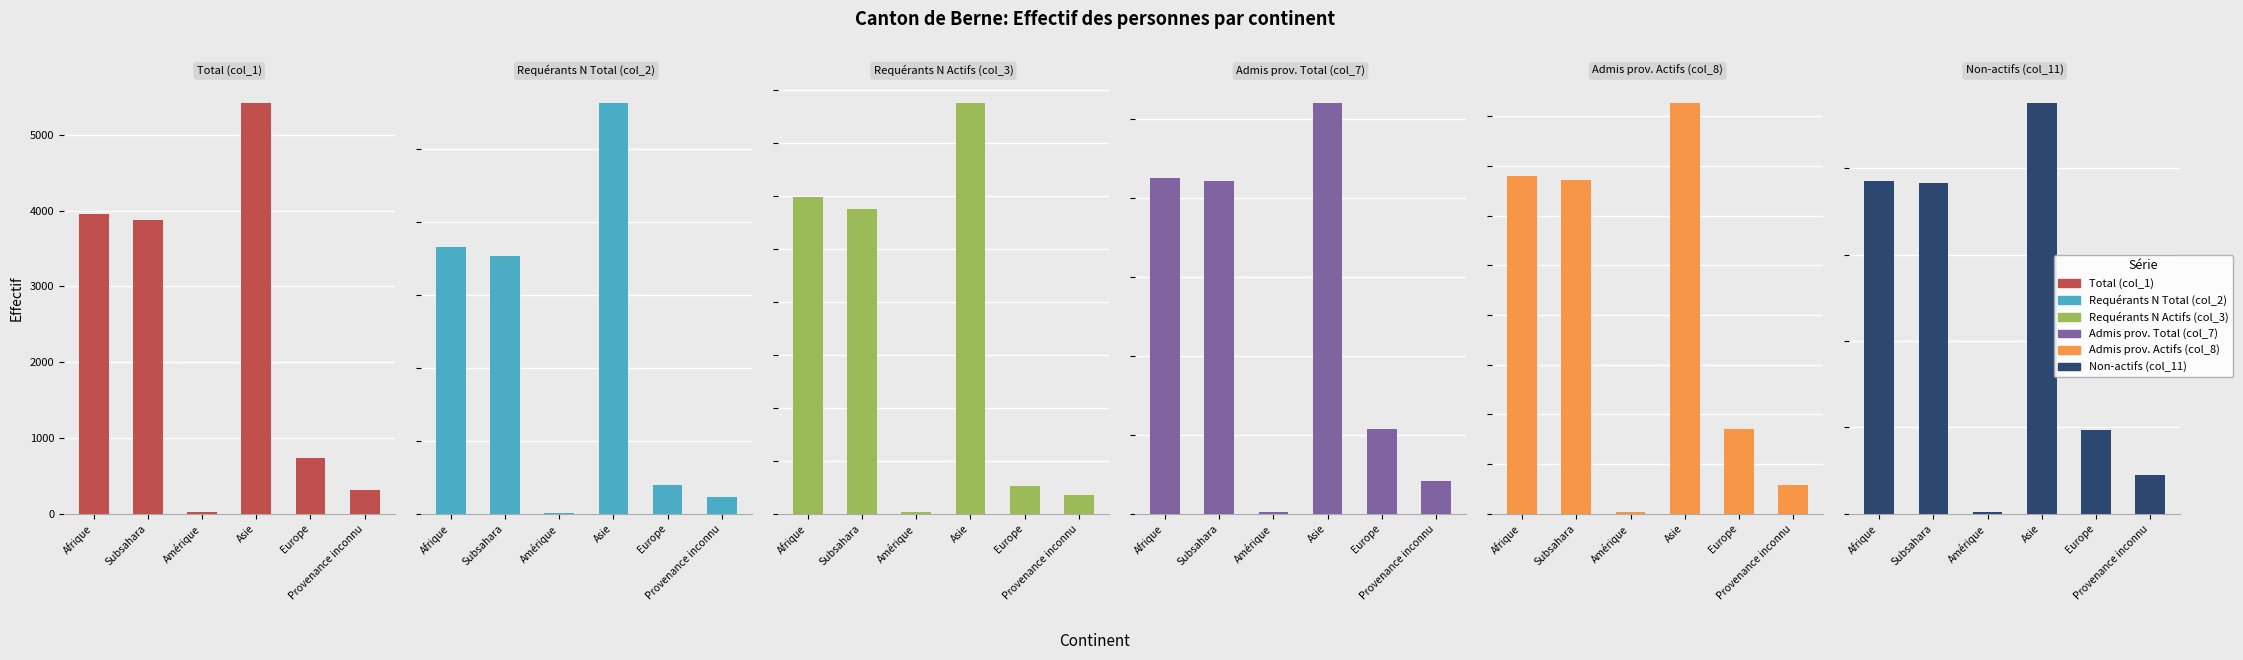

Does the chart contain any negative values?

No